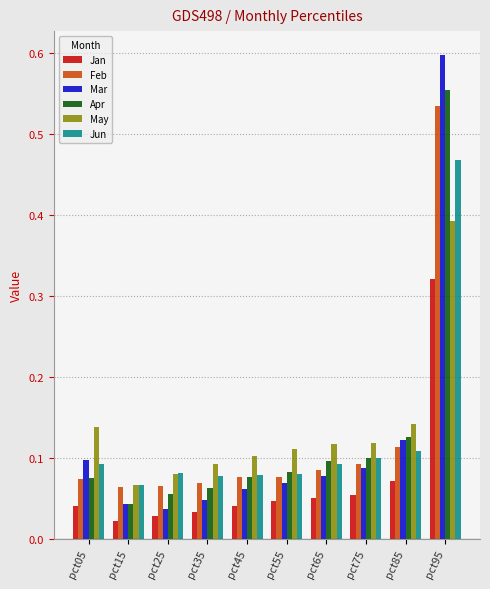

How many bars are there in total?

60